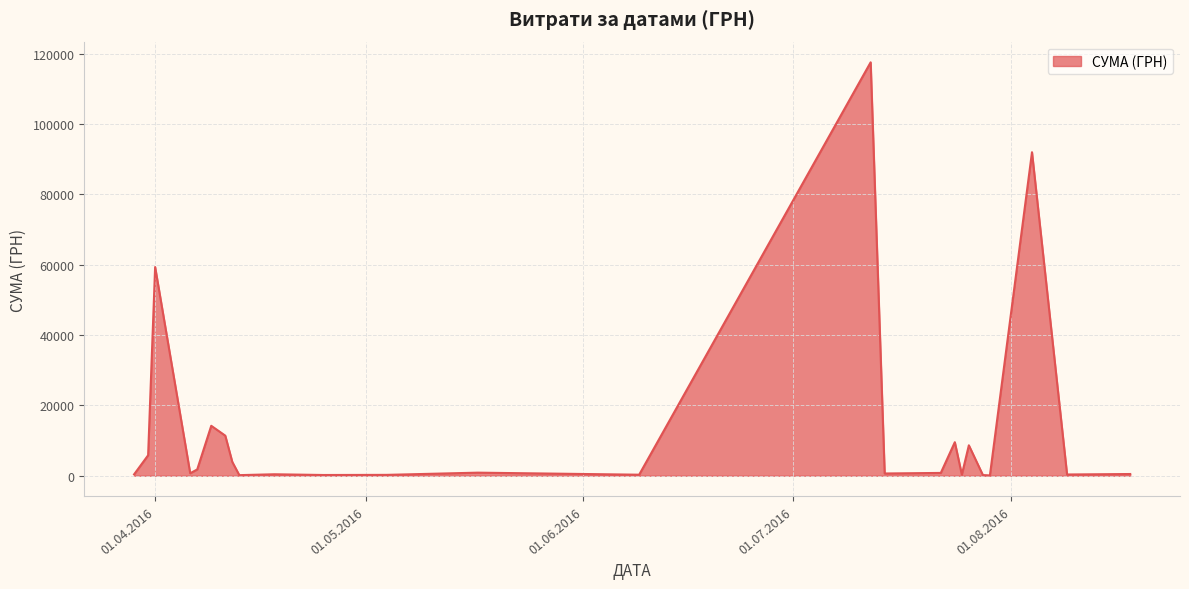

What is the greatest value displayed?

117568.8